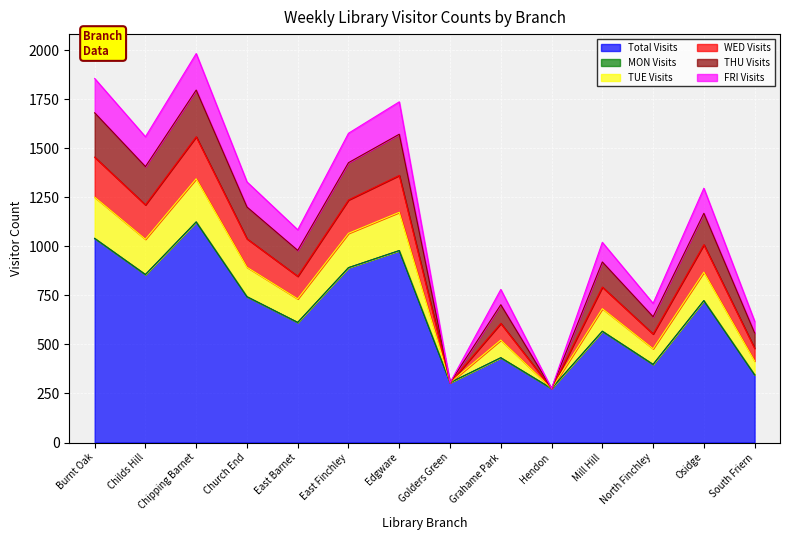

At which label does Total Visits reach its peak?

Chipping Barnet